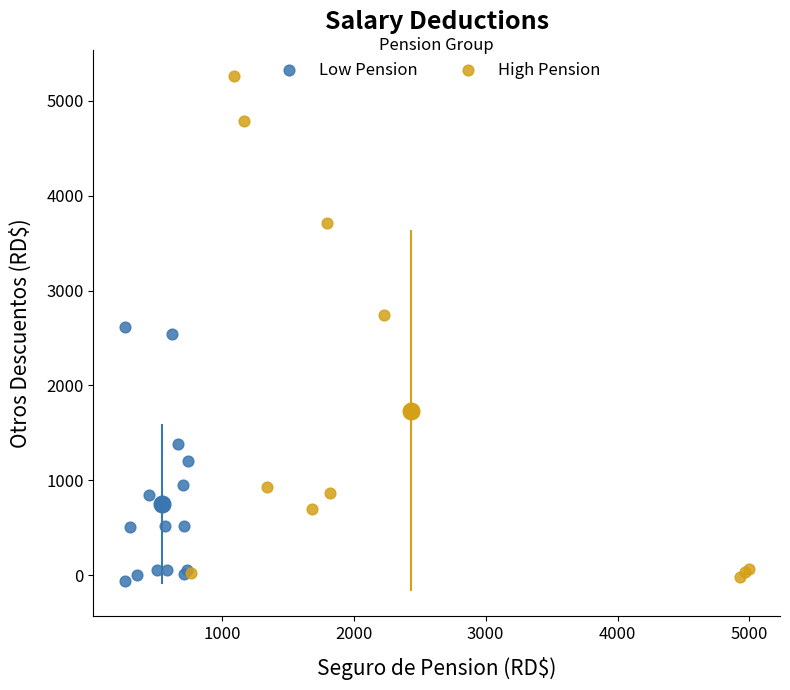

Which series has the largest Y range (max minus min)?

High Pension